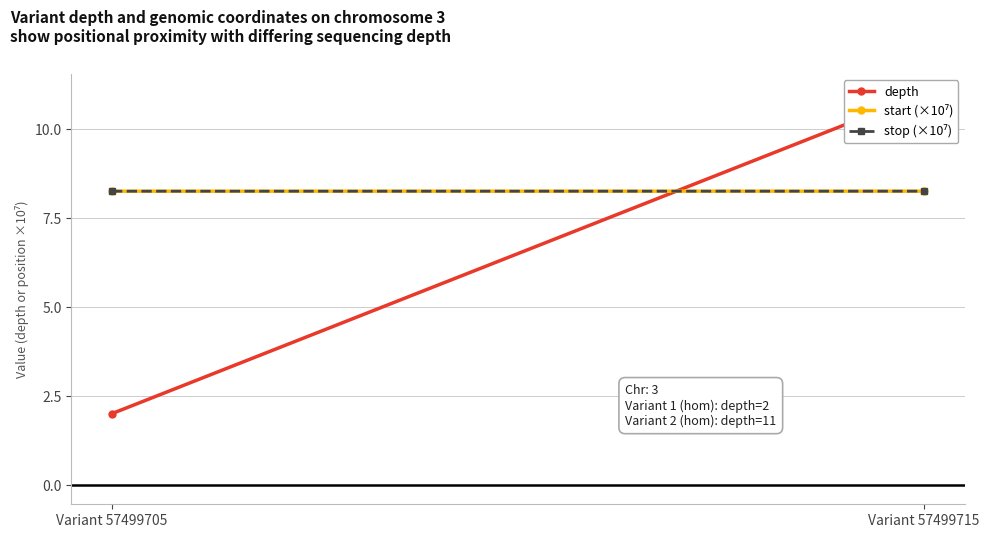

At which category is the sum across all series the highest?

Variant 57499715